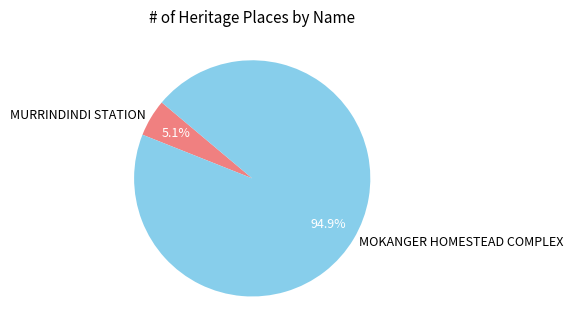

The MOKANGER HOMESTEAD COMPLEX slice represents 95% of the pie. True or false?

True